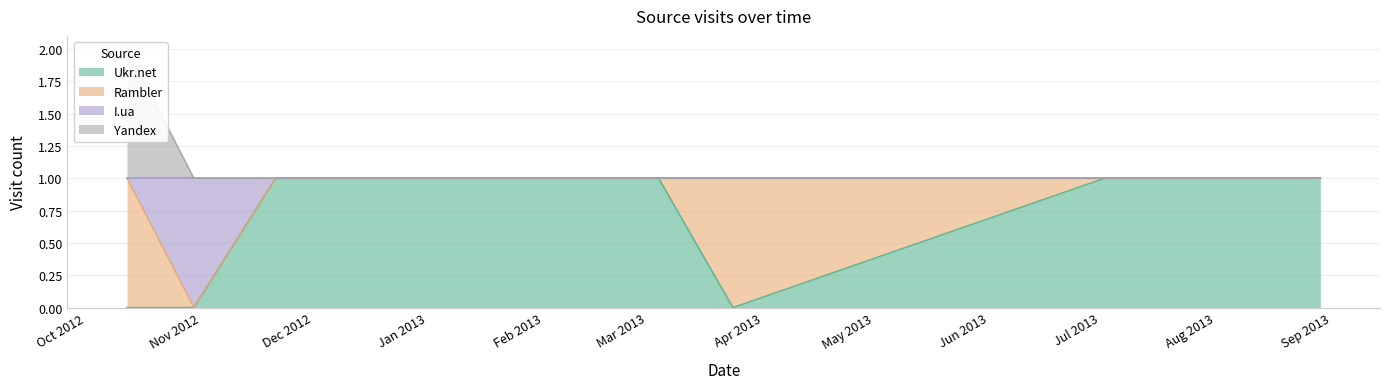

What is the maximum value shown in the chart?

2